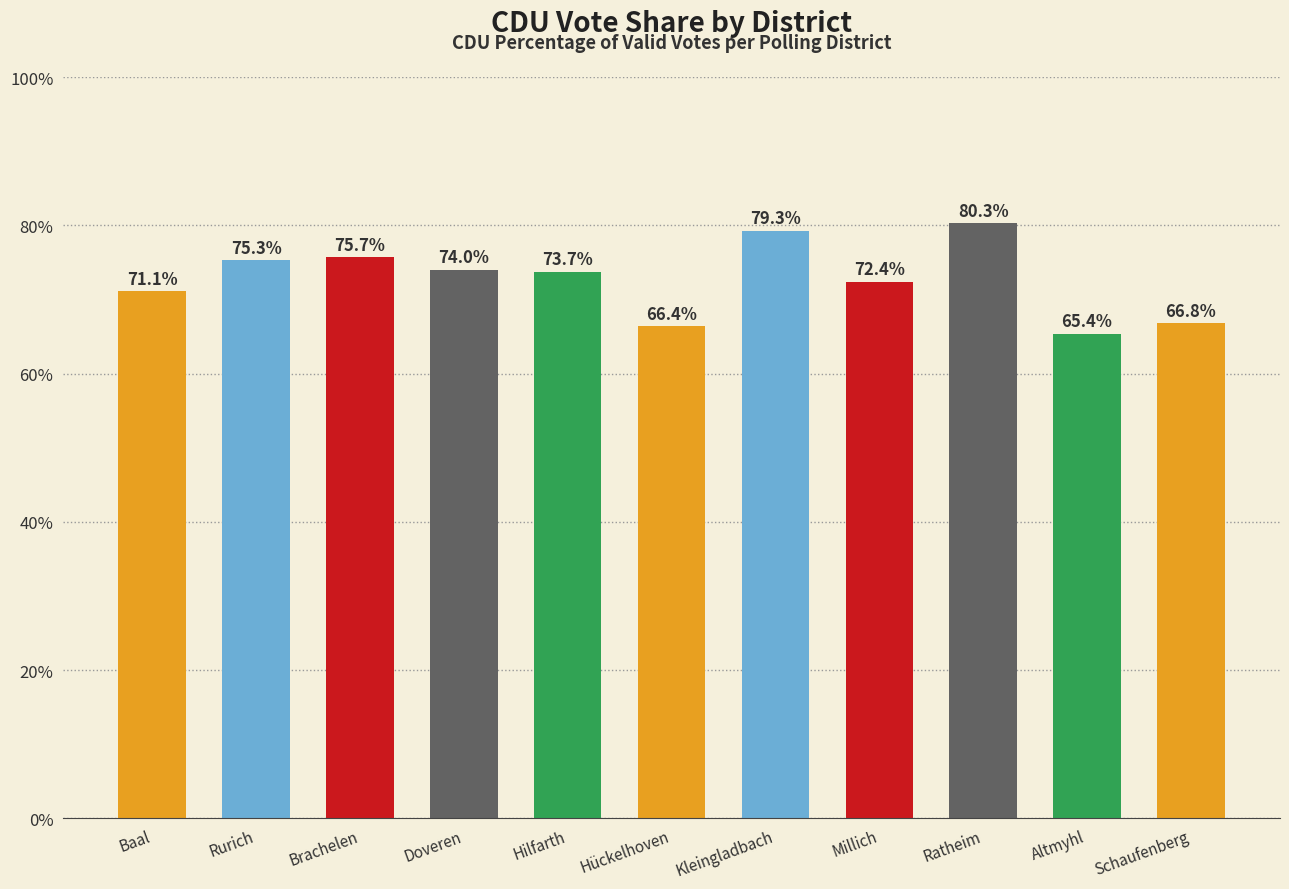

Does the chart contain any negative values?

No